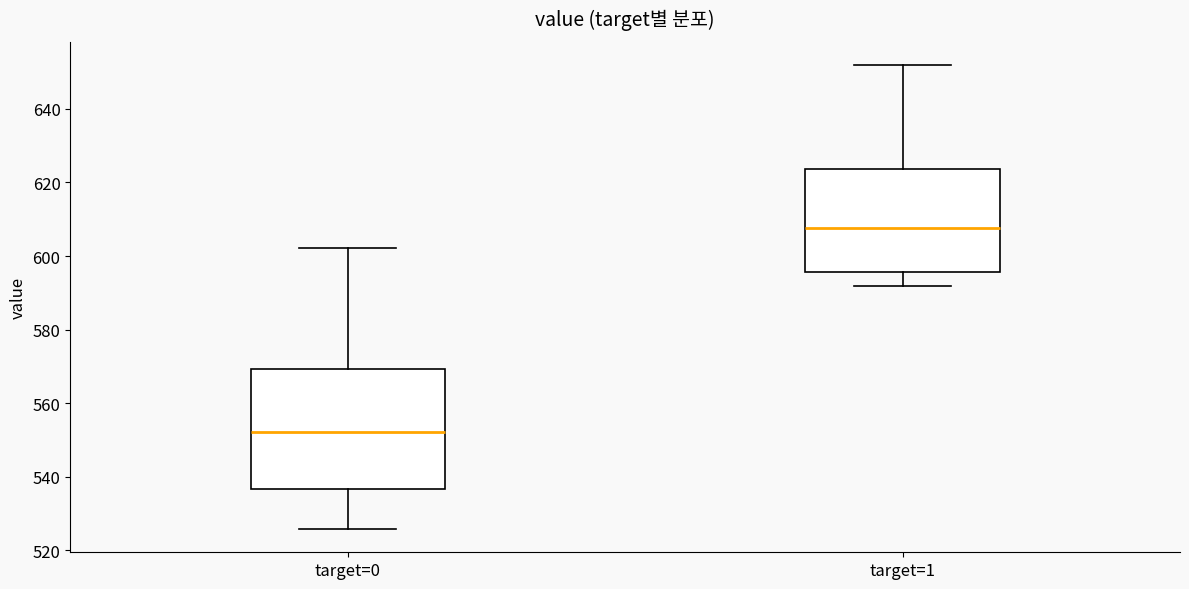

Which box's median line is the highest?

target=1